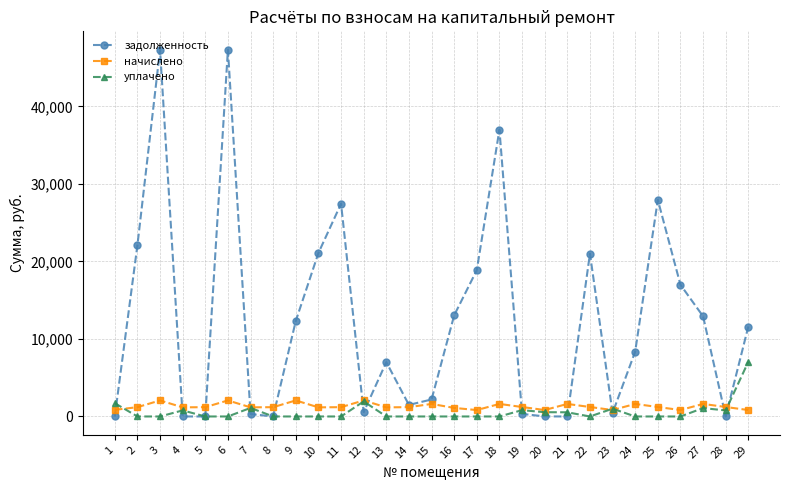

What is the maximum value shown in the chart?

47313.4